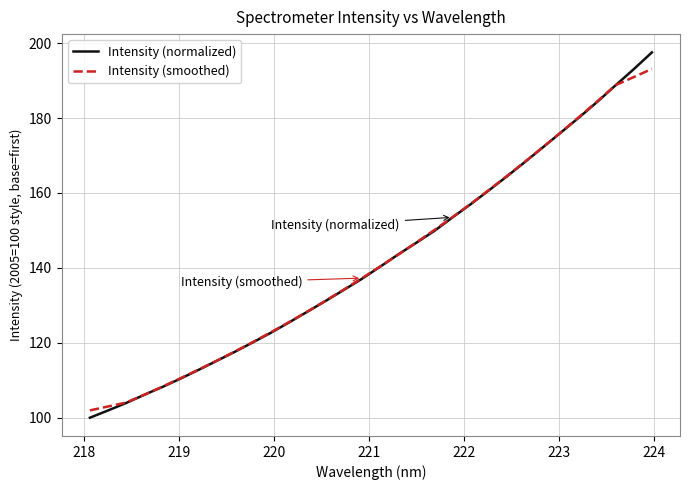

What is the lowest value of the Intensity (normalized) series?

100.0